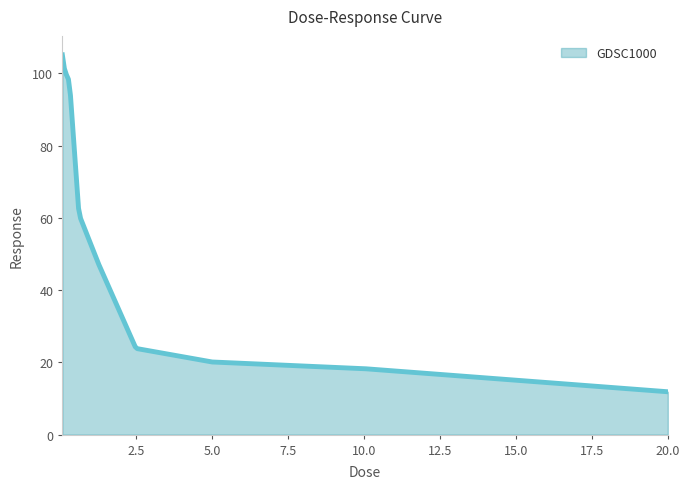

What is the minimum value shown in the chart?

11.9